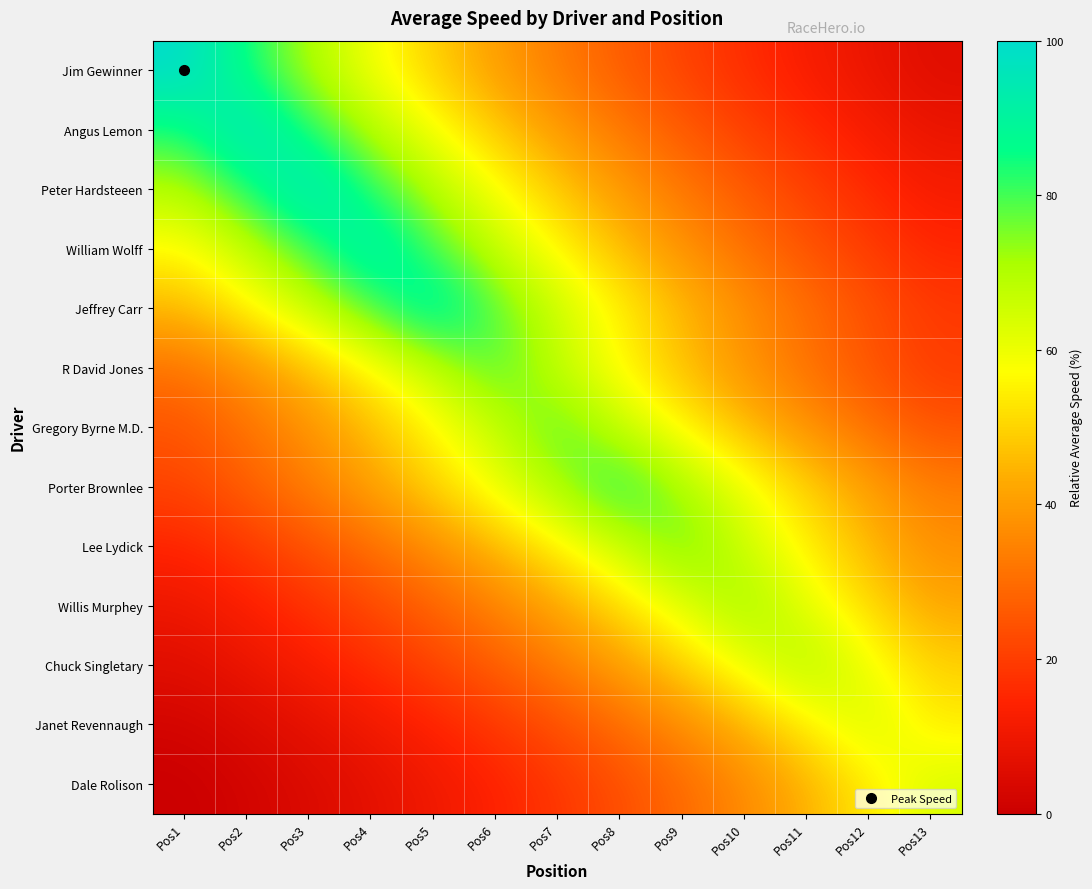

Rank the series at Pos3 from highest to lowest value.

Peter Hardsteeen, Angus Lemon, William Wolff, Jim Gewinner, Jeffrey Carr, R David Jones, Gregory Byrne M.D., Porter Brownlee, Lee Lydick, Willis Murphey, Chuck Singletary, Janet Revennaugh, Dale Rolison